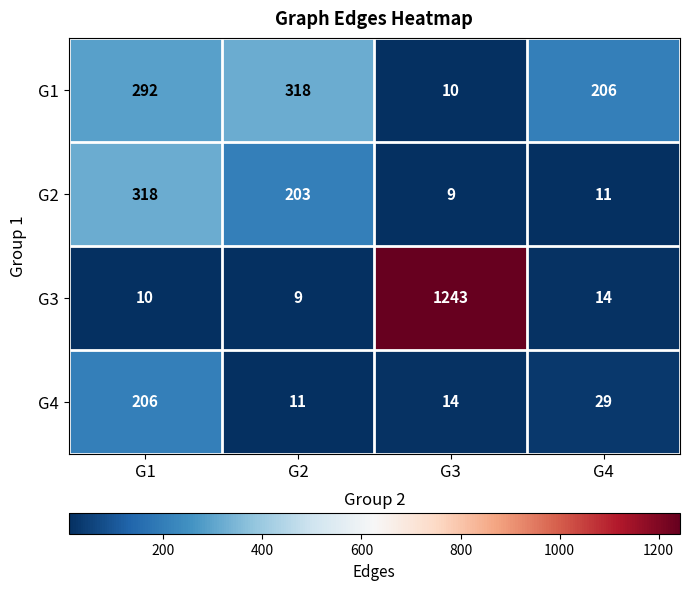

What is the greatest value displayed?

1243